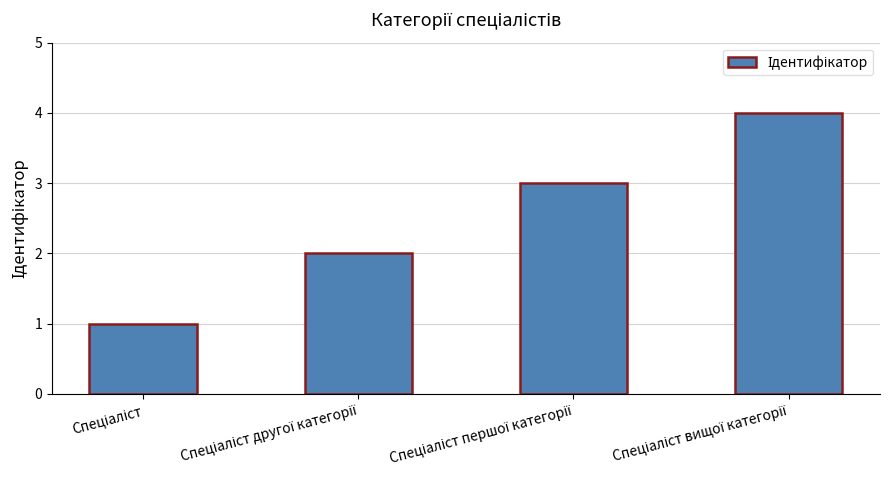

What is the value of the 1st bar from the left?

1